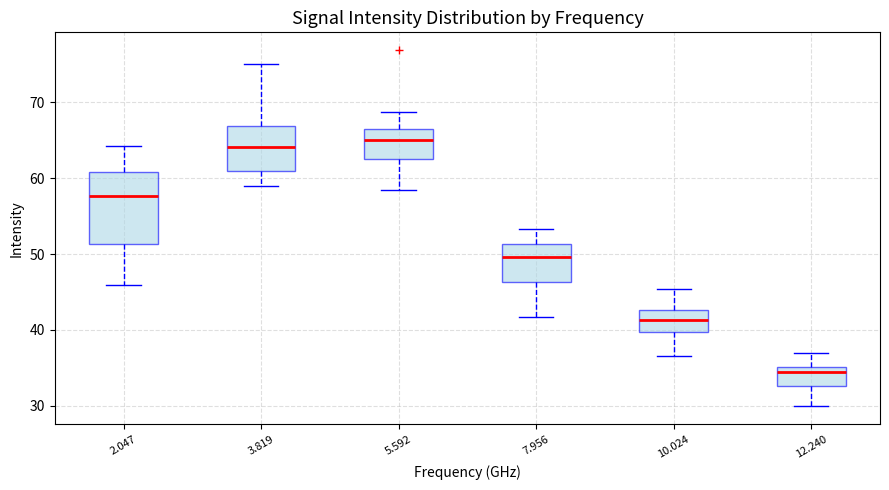

Which box is the tallest, from its lower edge to its upper edge?

2.047